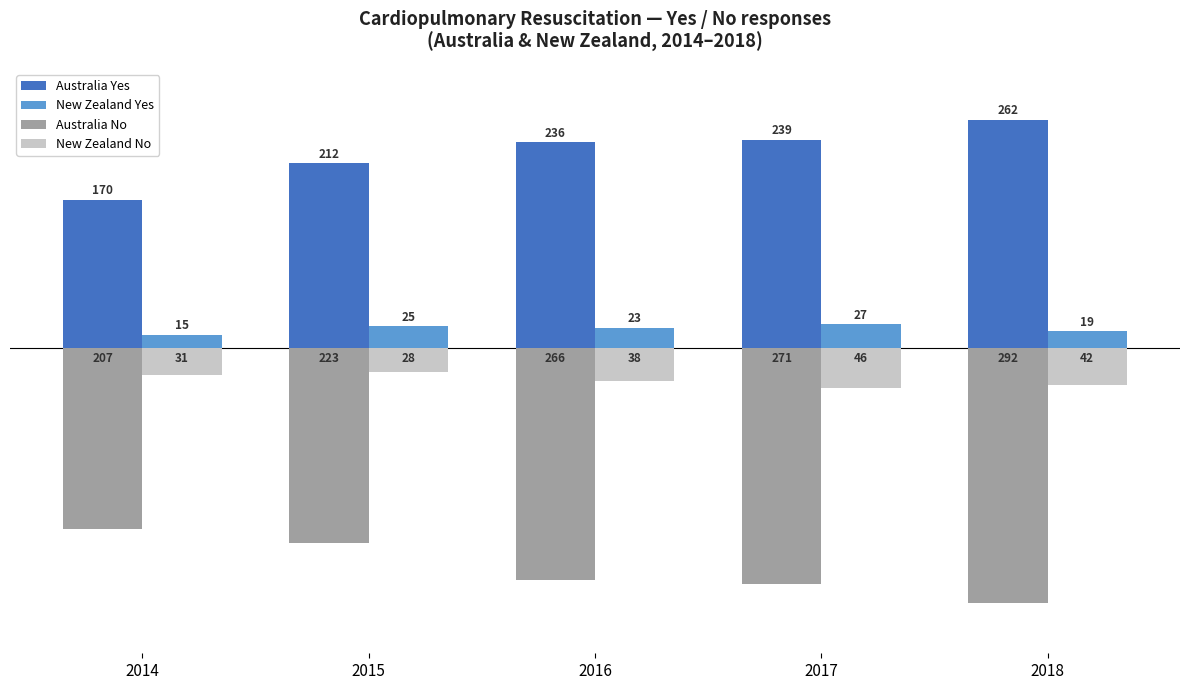

At which category does the chart reach its peak across all series?

2018